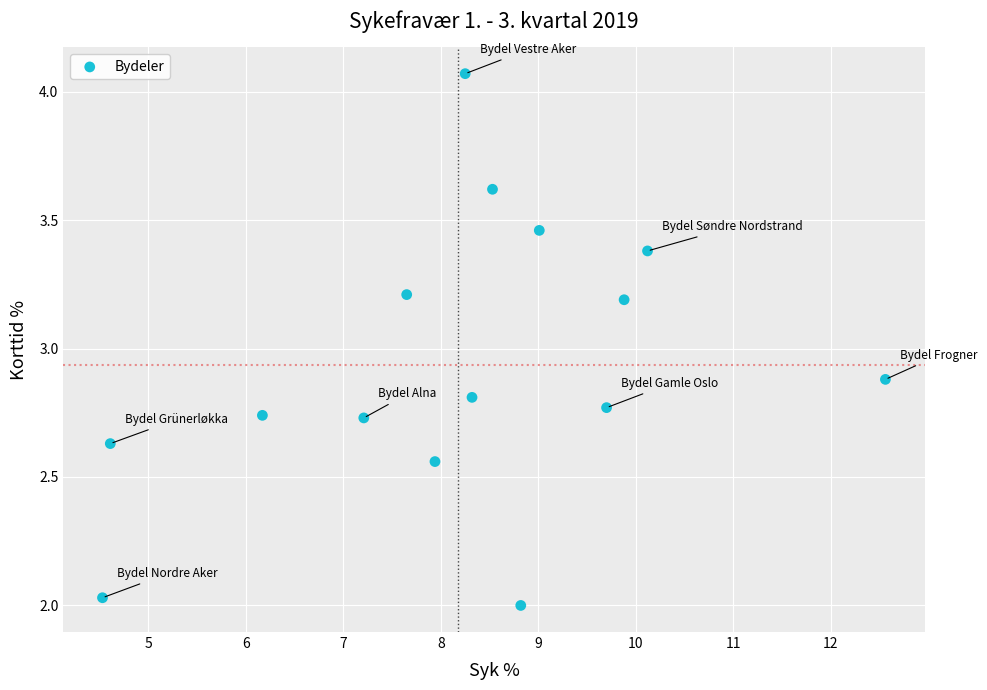

What Y value in the scatter plot is closest to 3?

2.9